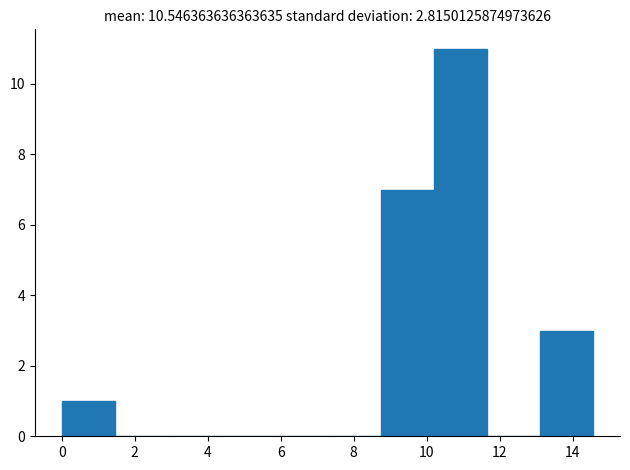

Reading left to right, transcribe this chart: for each bar, give the range it covers on the x-axis and its height. Neither the bar edges nor the heights are printed on the chart, so give them approximately, as read against the axes.

0.0 to 1.4: 1
1.4 to 3.0: 0
3.0 to 4.4: 0
4.4 to 5.8: 0
5.8 to 7.2: 0
7.2 to 8.8: 0
8.8 to 10.2: 7
10.2 to 11.6: 11
11.6 to 13.2: 0
13.2 to 14.6: 3